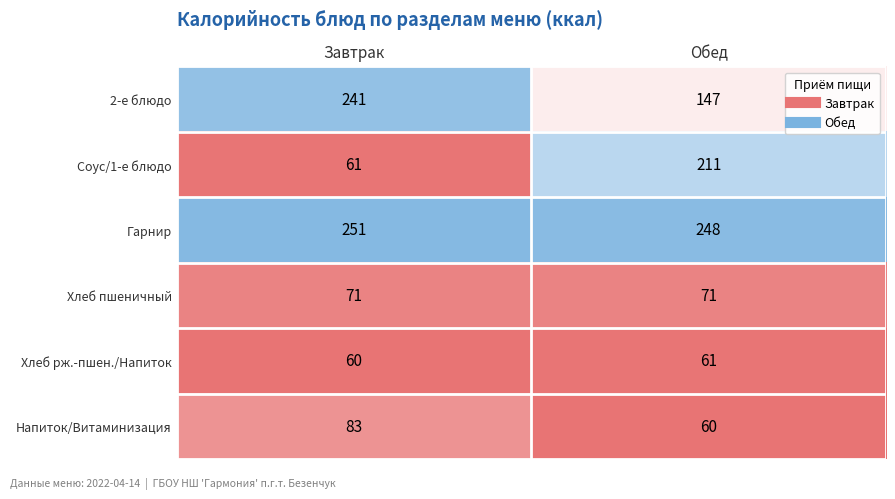

At which label is Соус/1-е блюдо closest to 136?

Завтрак